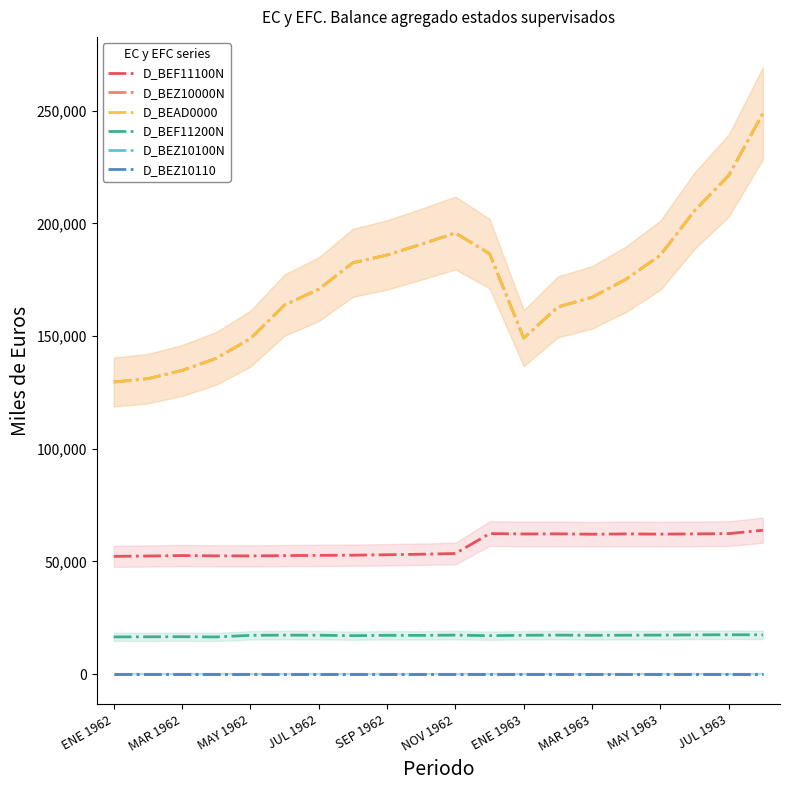

Count the number of categories in the chart.

20